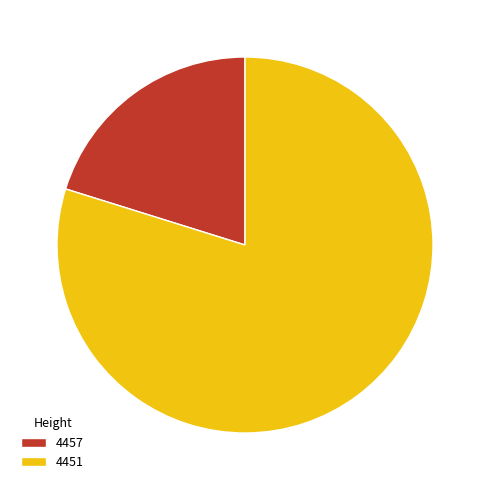

Which slice is the largest?

4451